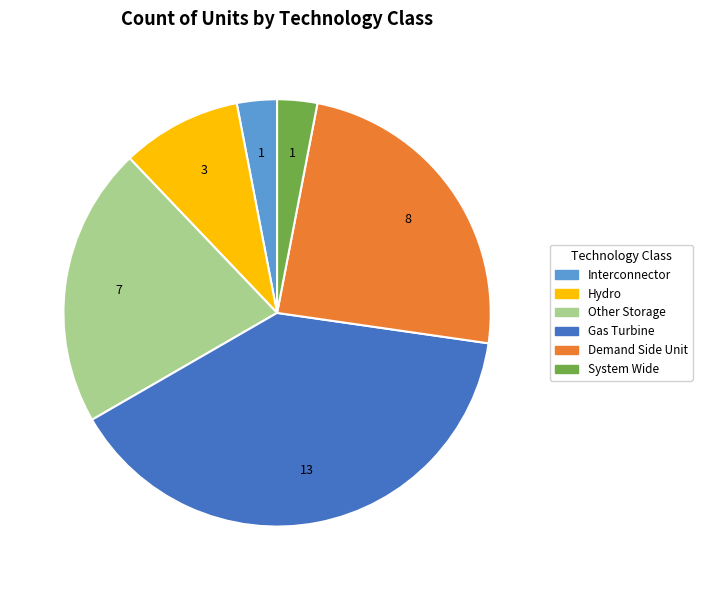

Does any single category account for the majority?

No